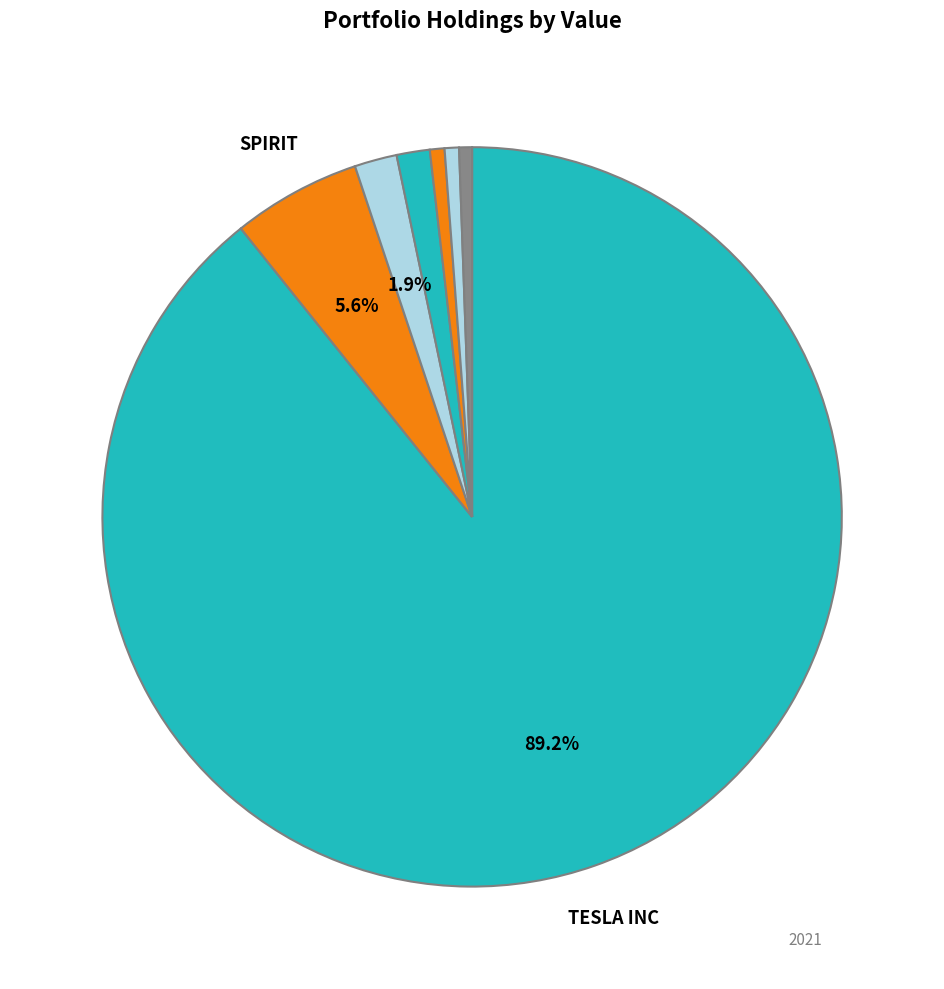

To the nearest percent, what is the difference between the largest and smallest slice percentages?

89%